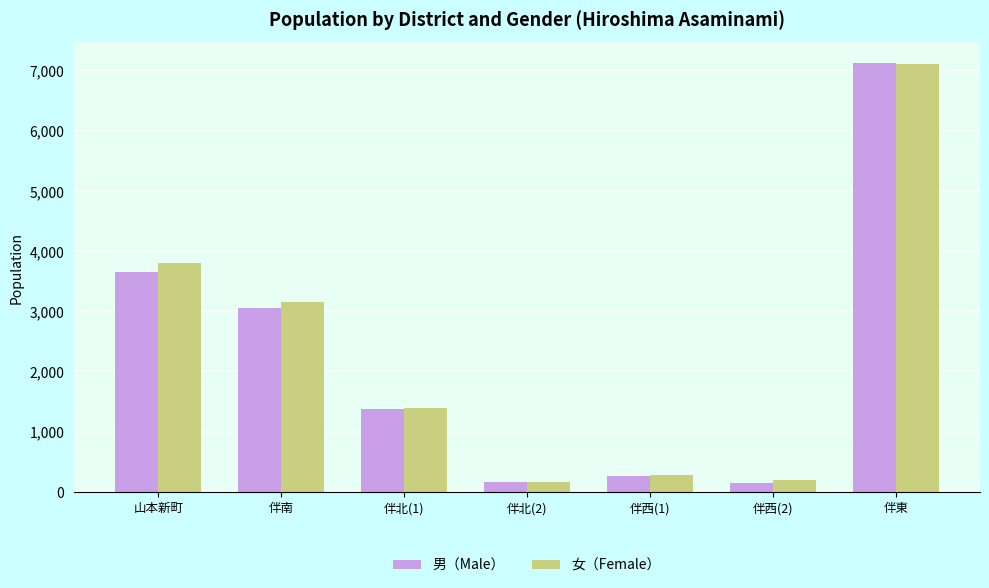

What is the difference between the second highest and second lowest values in the 男（Male） series?

3480